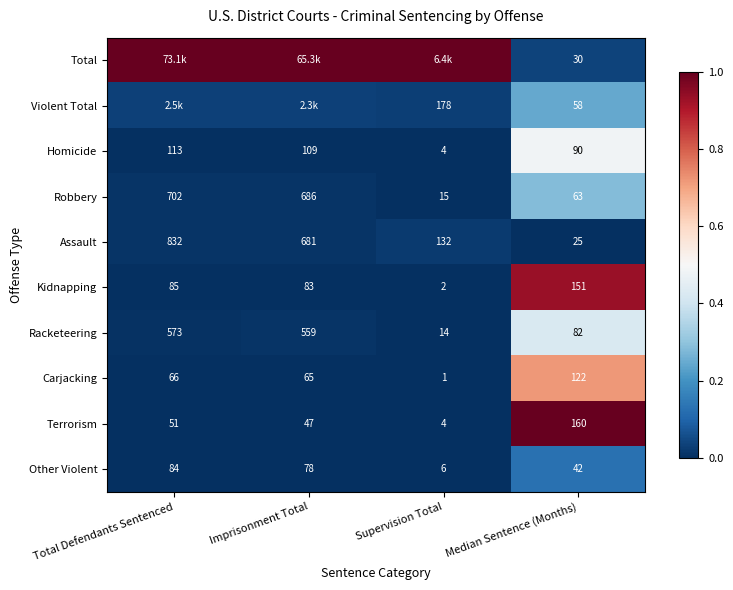

Rank the categories by Carjacking value from highest to lowest.

Median Sentence (Months), Total Defendants Sentenced, Imprisonment Total, Supervision Total